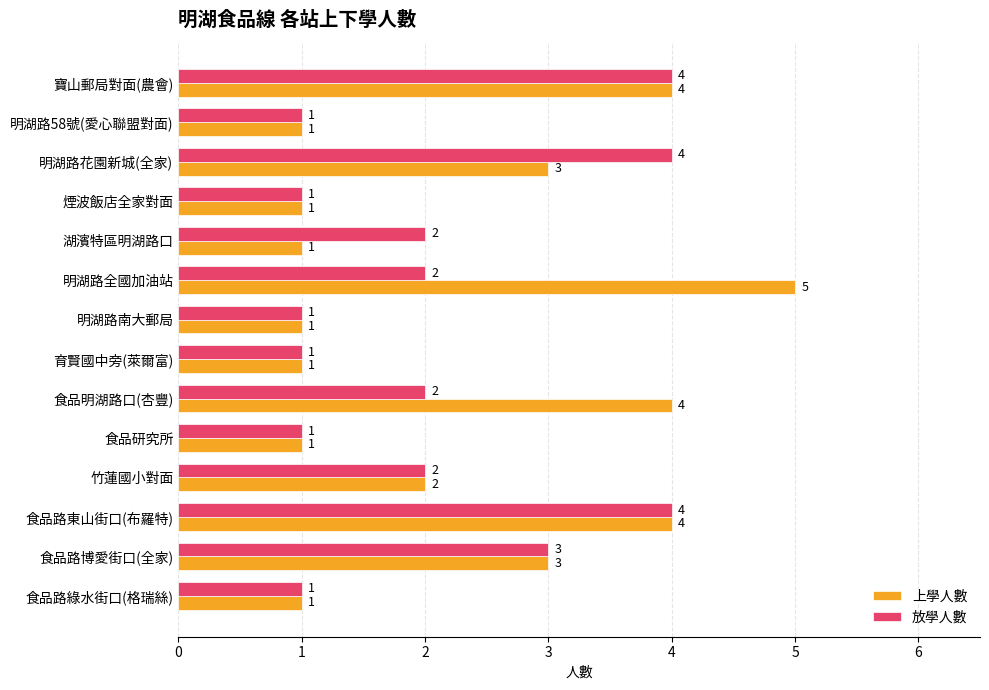

The value of 上學人數 at 育賢國中旁(萊爾富) is 1. True or false?

True